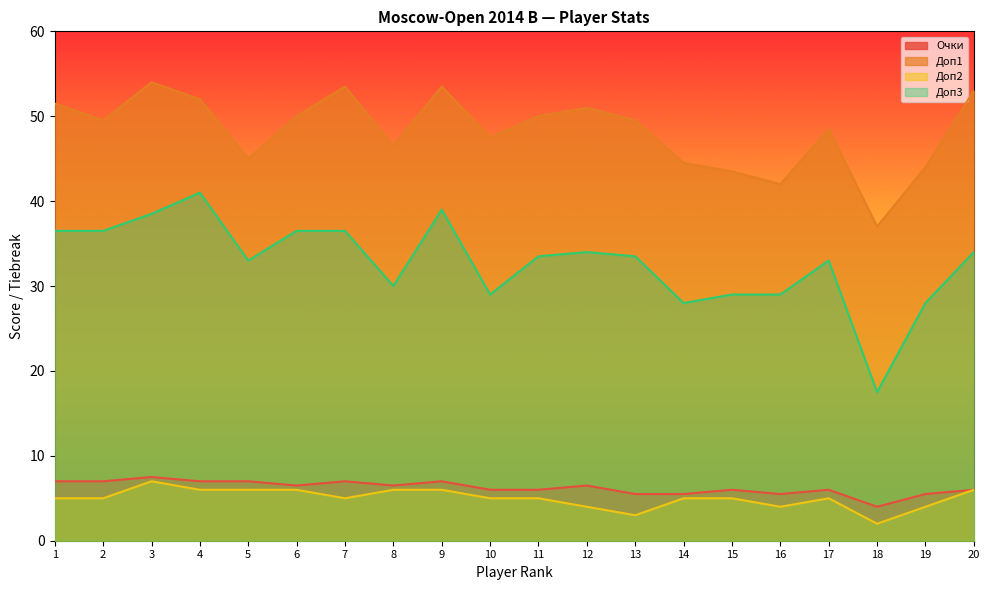

Rank the series by their maximum value, from lowest to highest.

Доп2, Очки, Доп3, Доп1